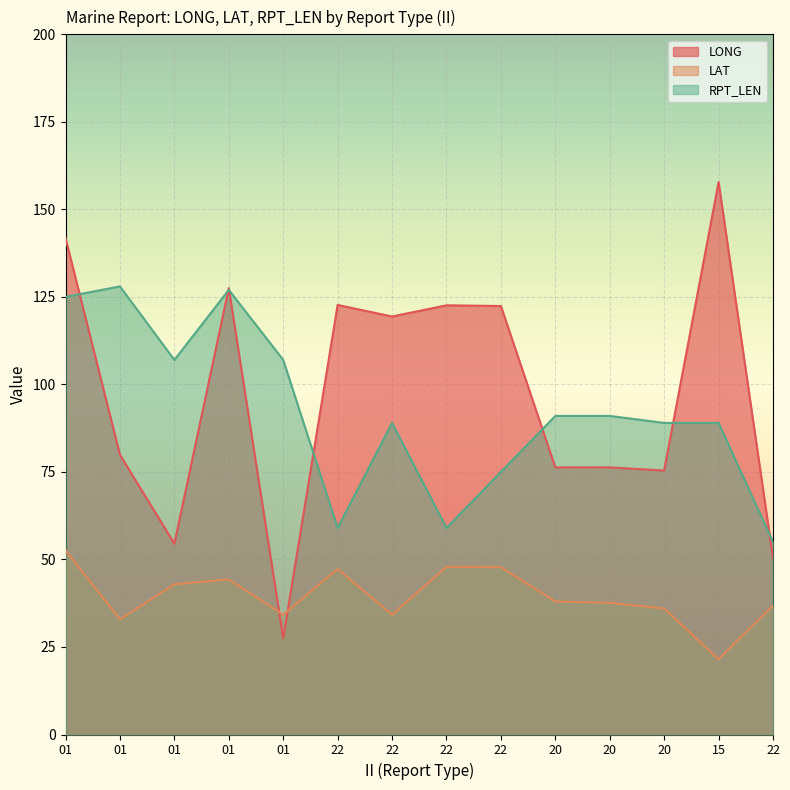

Which category has the highest value in the LAT series?

01